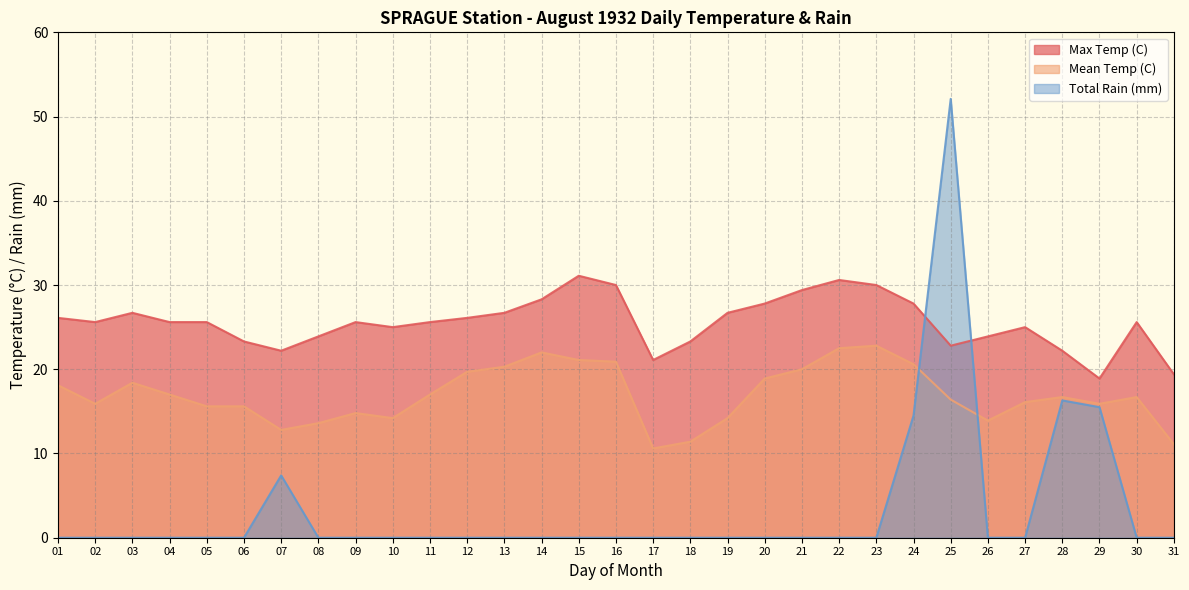

Which category has the highest value in the Mean Temp (C) series?

23